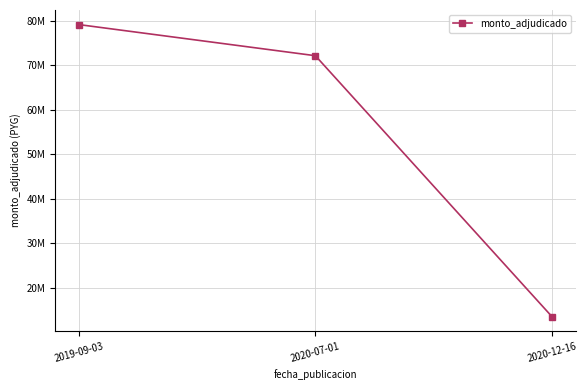

Is this an area chart (filled region under the line)?

No